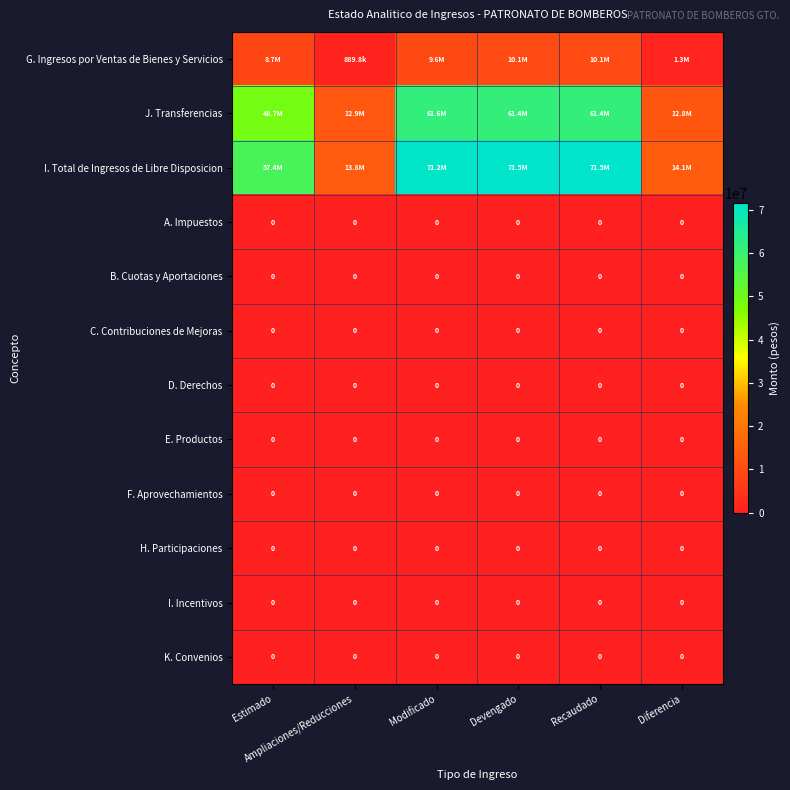

How many categories are shown in the chart?

6